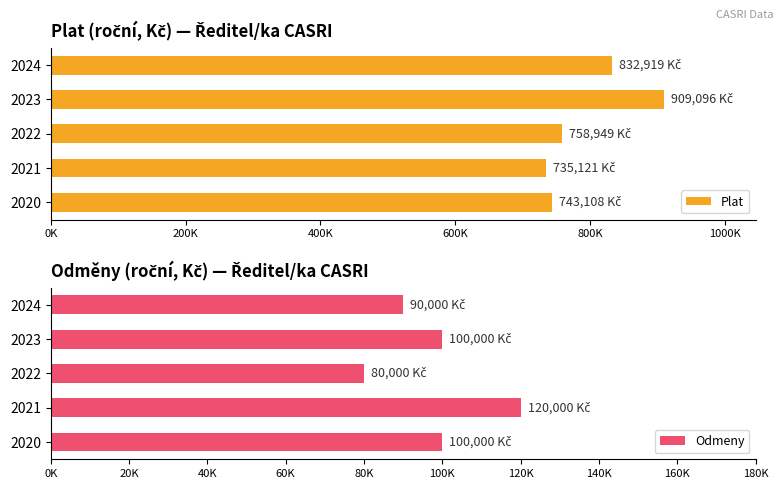

What position from the left is 800K?

5